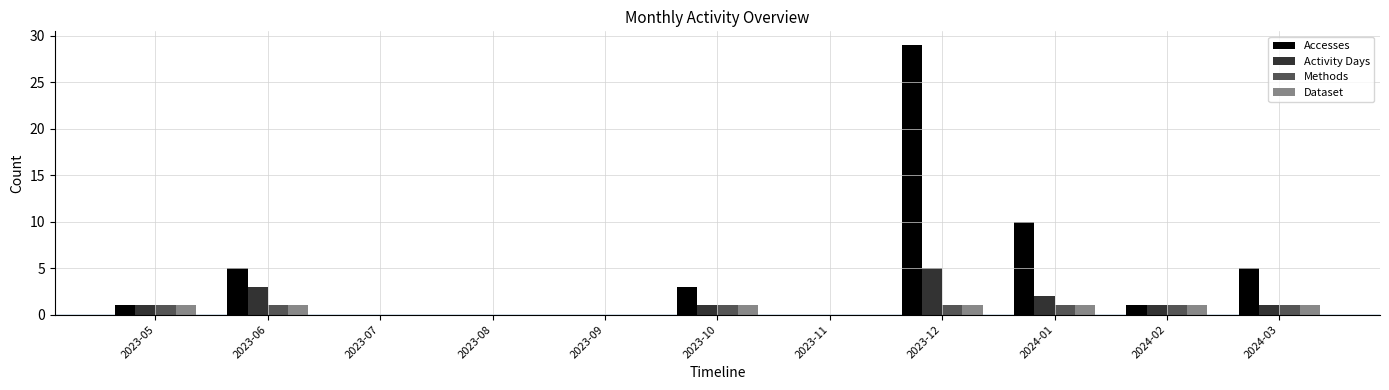

Is the value of Methods at 2024-01 greater than the value of Dataset at 2023-08?

Yes